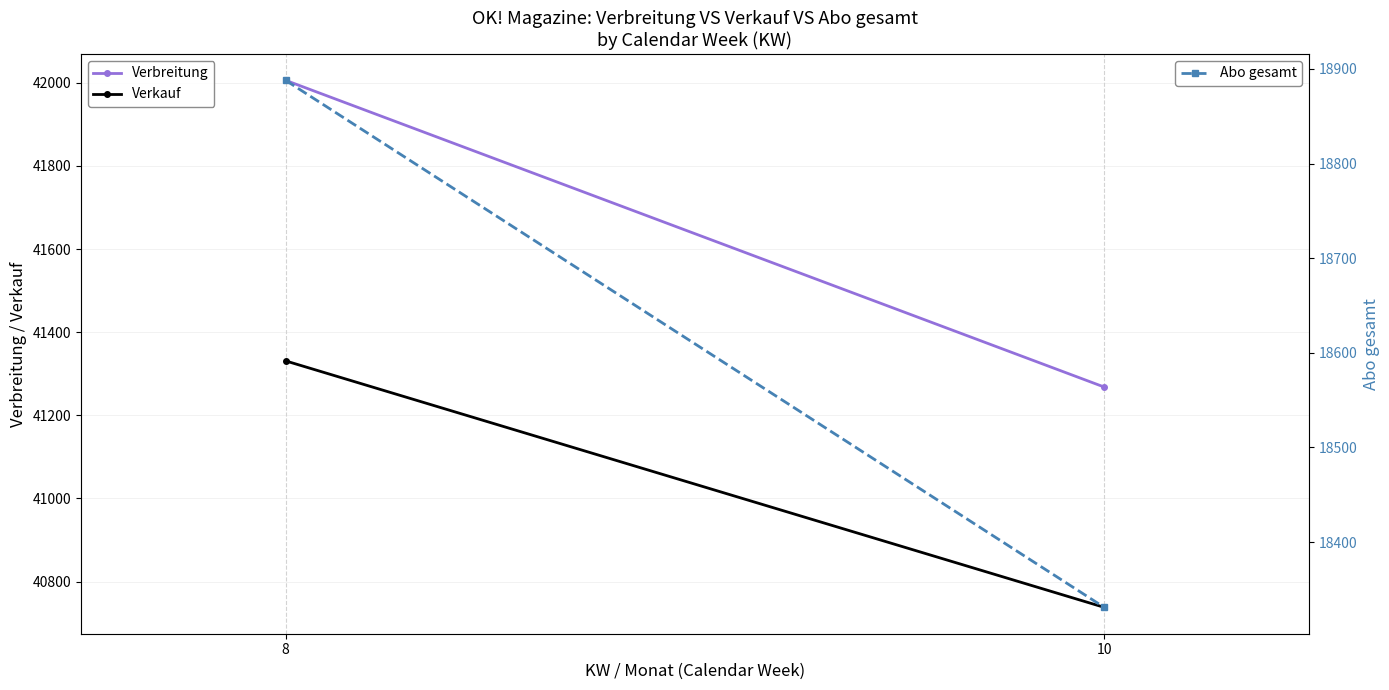

Between 8 and 10, which is larger?

8